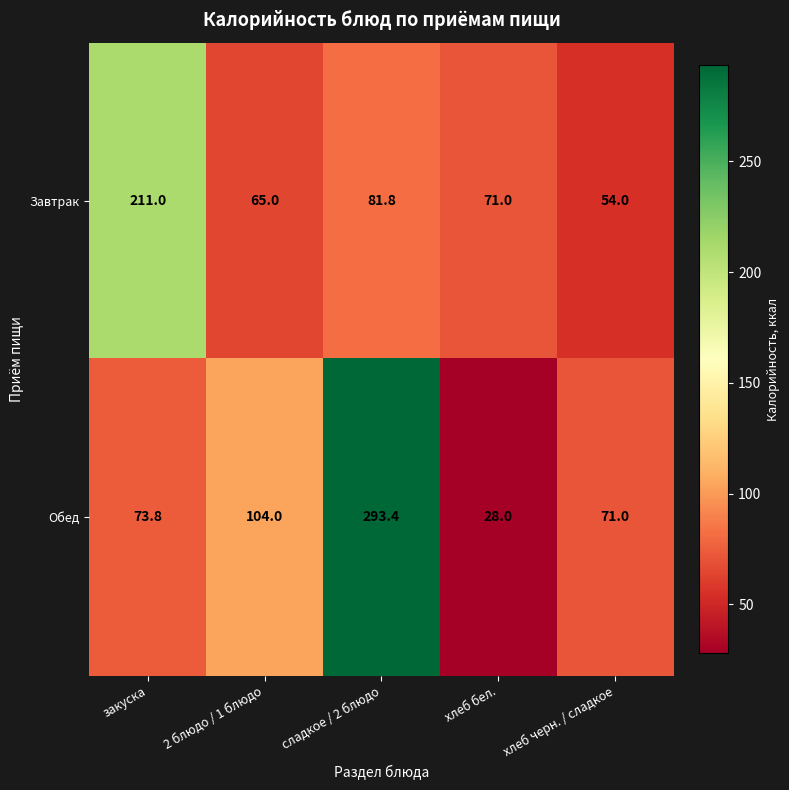

Which series changed the most between 2 блюдо / 1 блюдо and хлеб бел.?

Обед